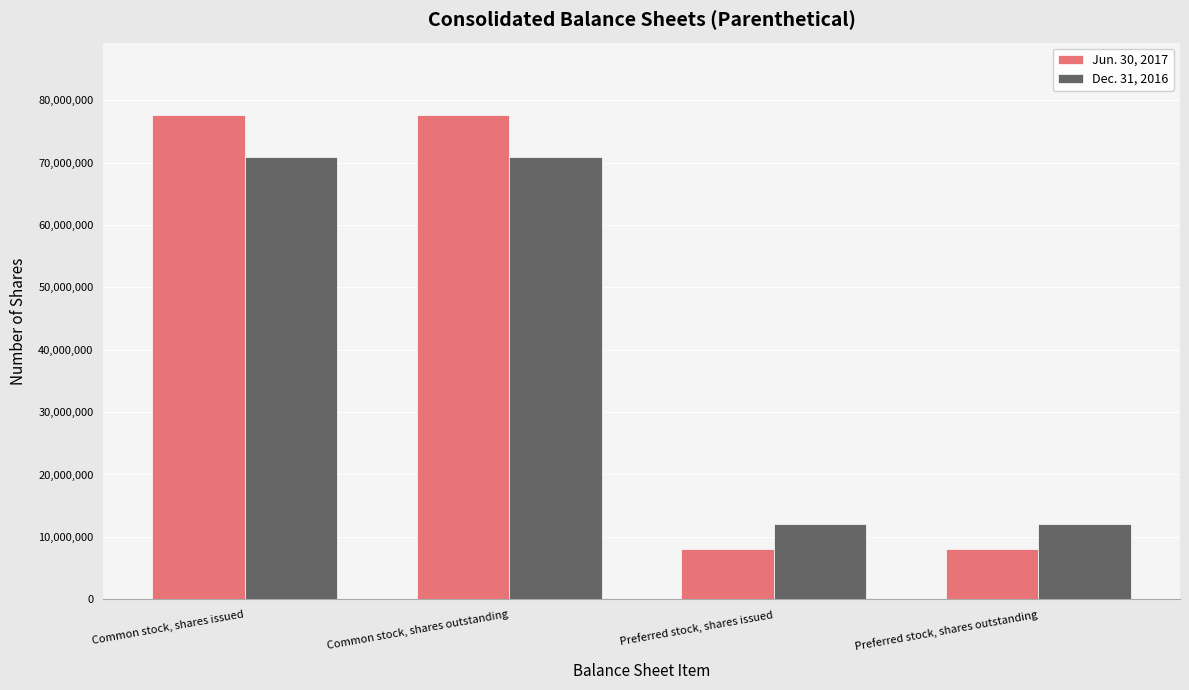

What is the spread (max minus min) of values at Preferred stock, shares outstanding?

4000000